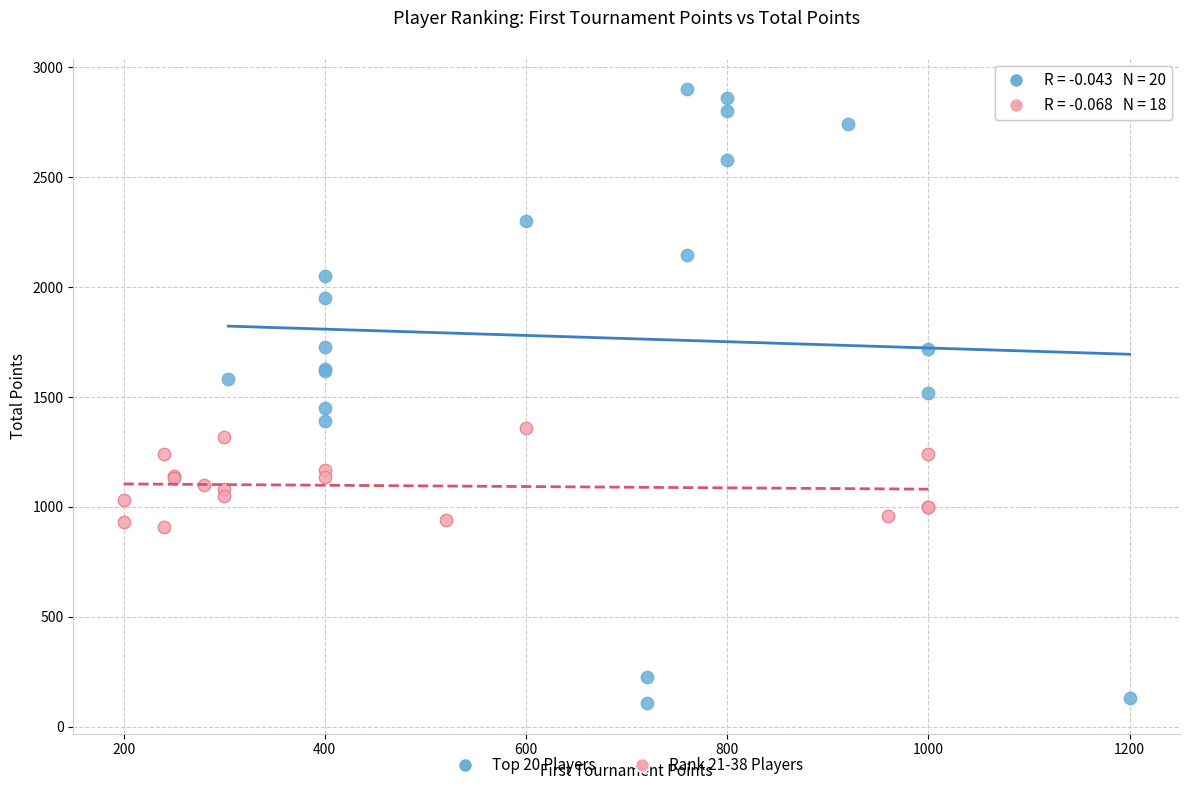

Which series reaches the maximum Y coordinate?

Top 20 Players